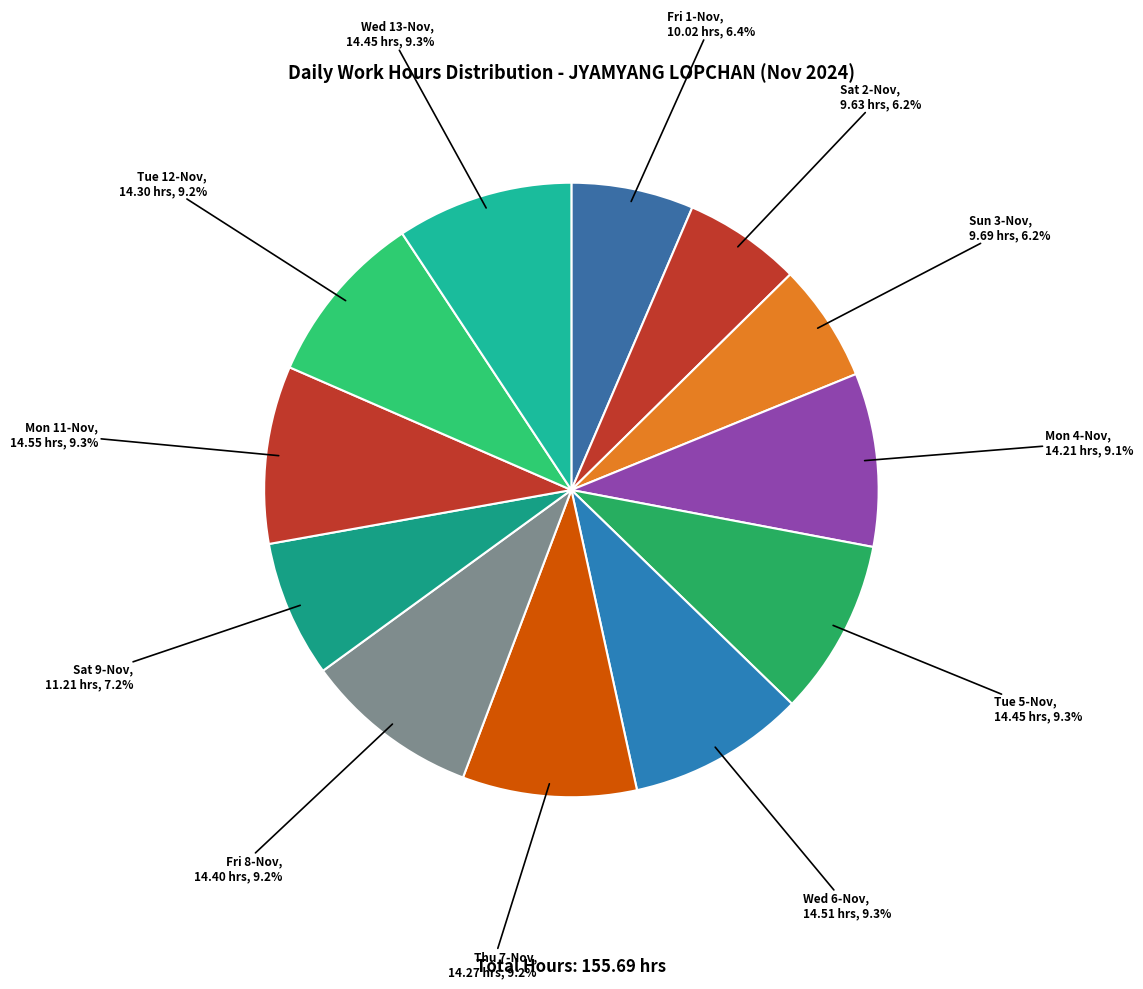

Approximately how many times larger is the value at Thu 7-Nov compared to Tue 5-Nov?

1.0